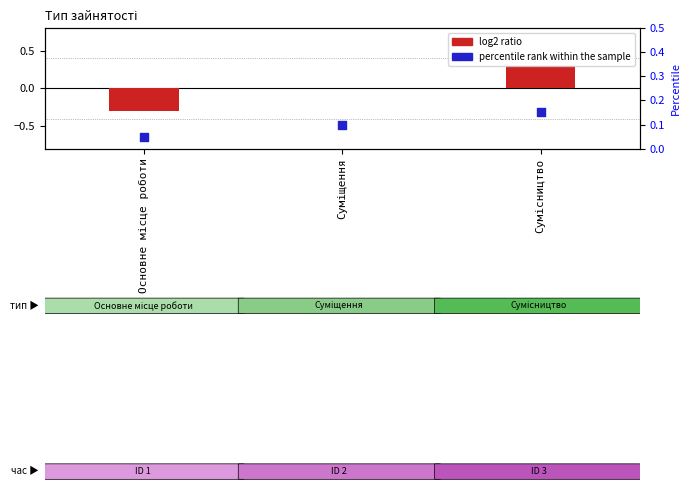

Is the value of Ідентифікатор (log2 ratio) at Суміщення greater than the value of Ідентифікатор (percentile rank) at Сумісництво?

No